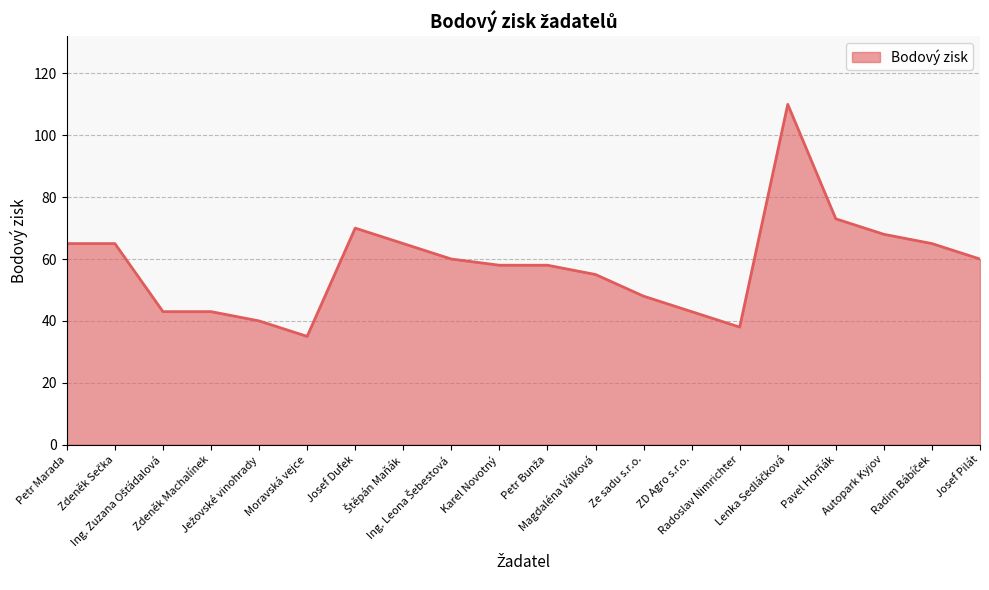

What is the difference between the maximum and minimum values?

75